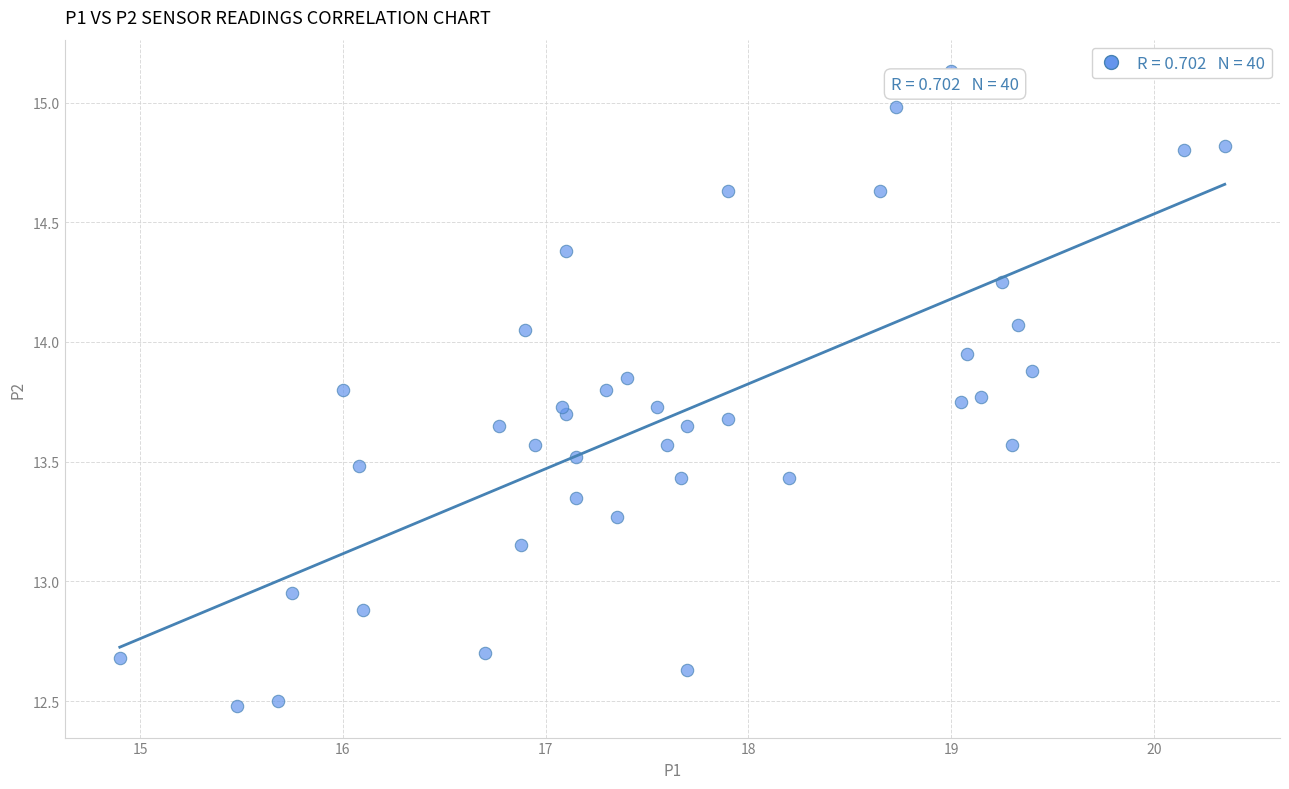

What is the range of X values (max minus min)?

5.5